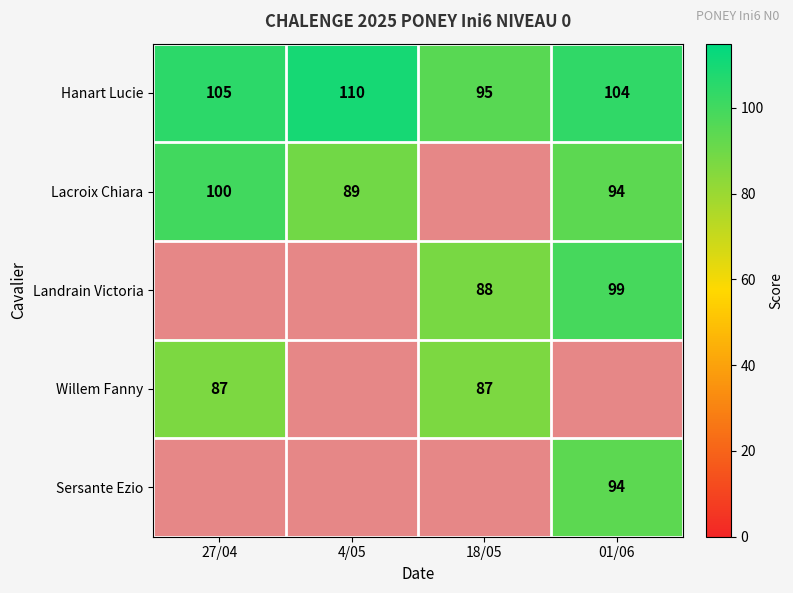

List the labels in order of Hanart Lucie value, smallest first.

18/05, 01/06, 27/04, 4/05